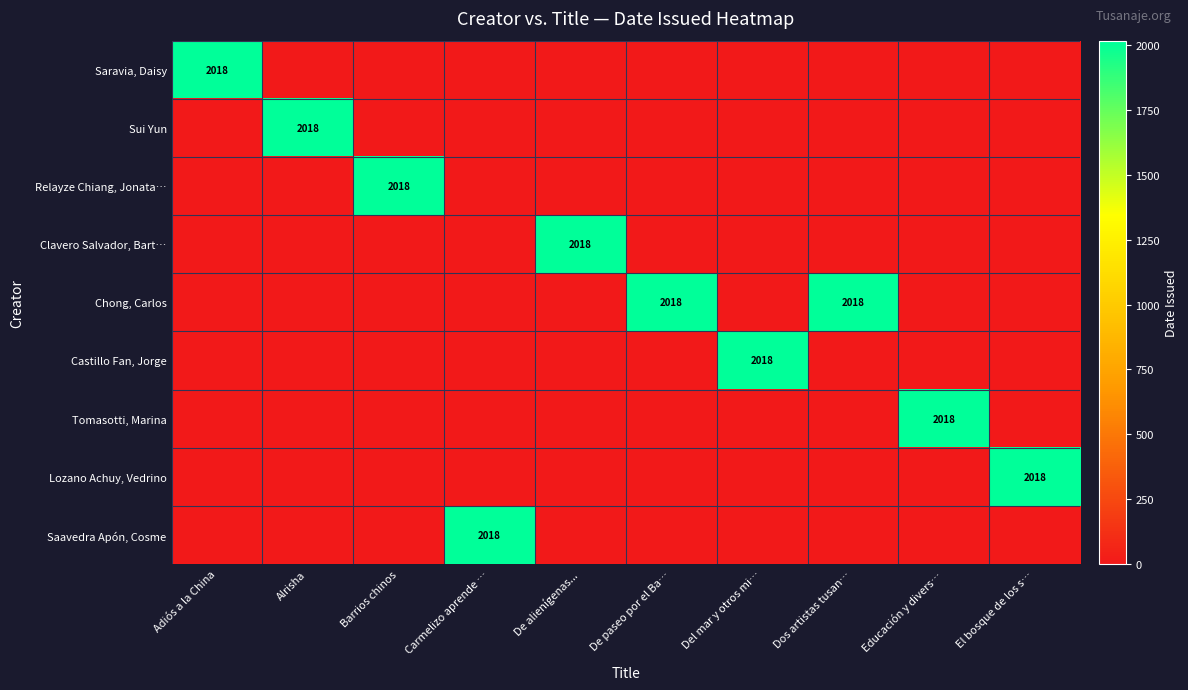

At how many categories does at least one series exceed 831?

10